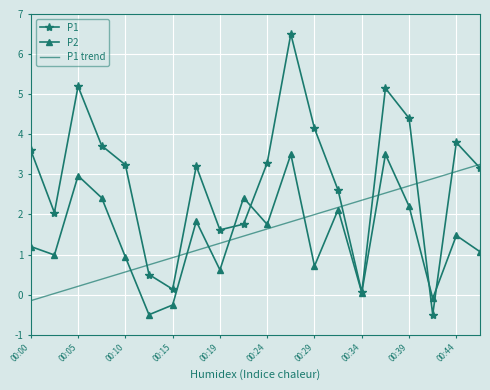

Which series has the widest spread of values?

P1